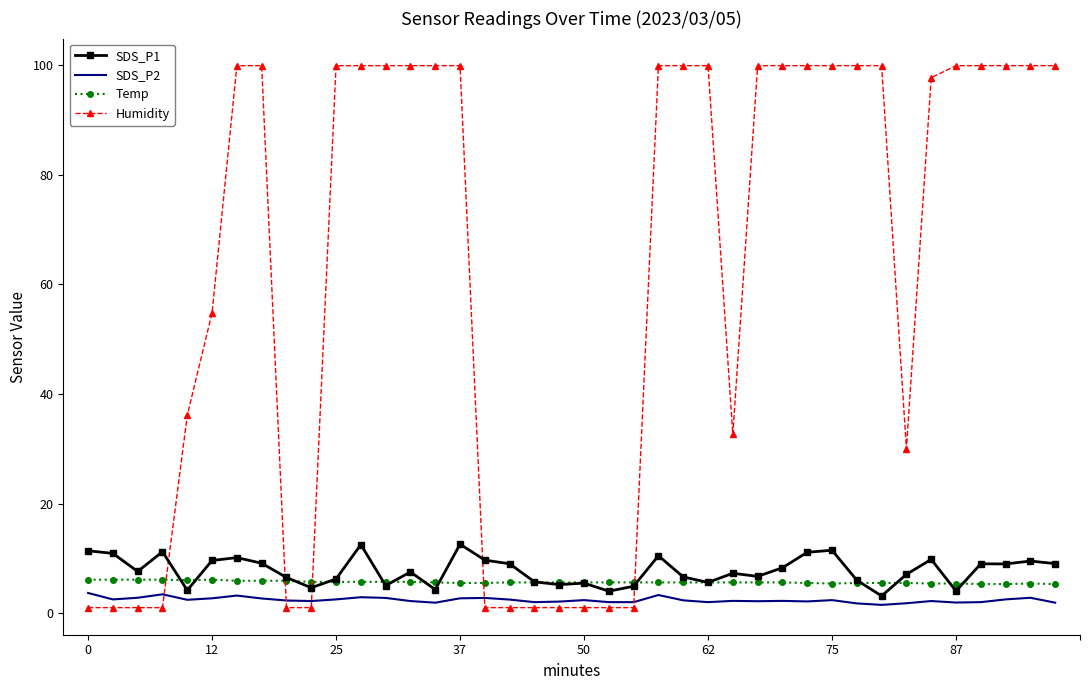

How many values in the Humidity series are below 99?

18